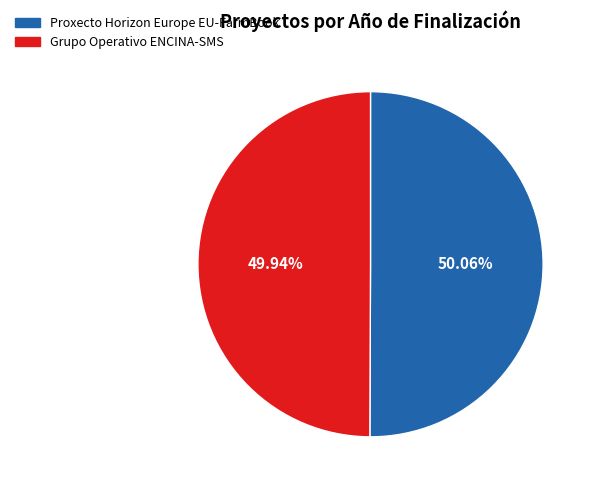

Is there any slice that represents more than half of the pie?

Yes